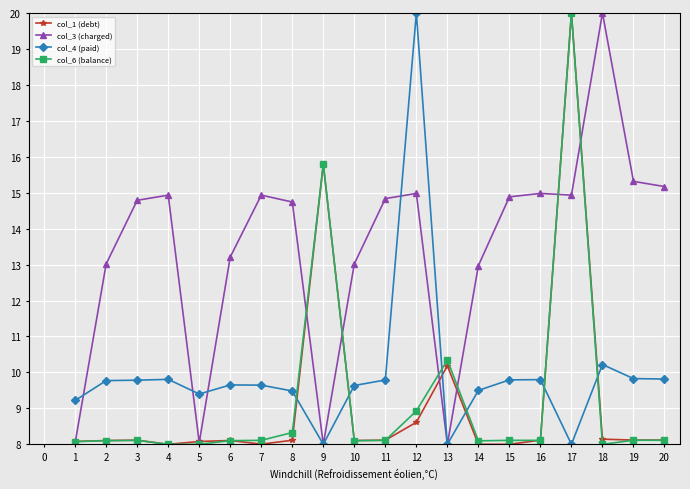

What is the sum of all col_3 (charged) values?

268.8